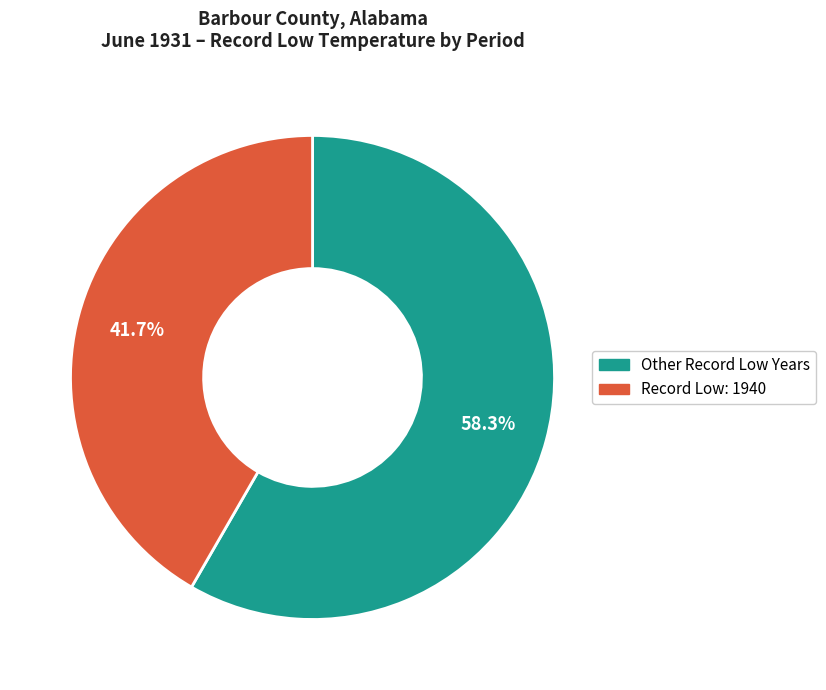

Which has a higher value, Record Low: 1940 or Other Record Low Years?

Other Record Low Years